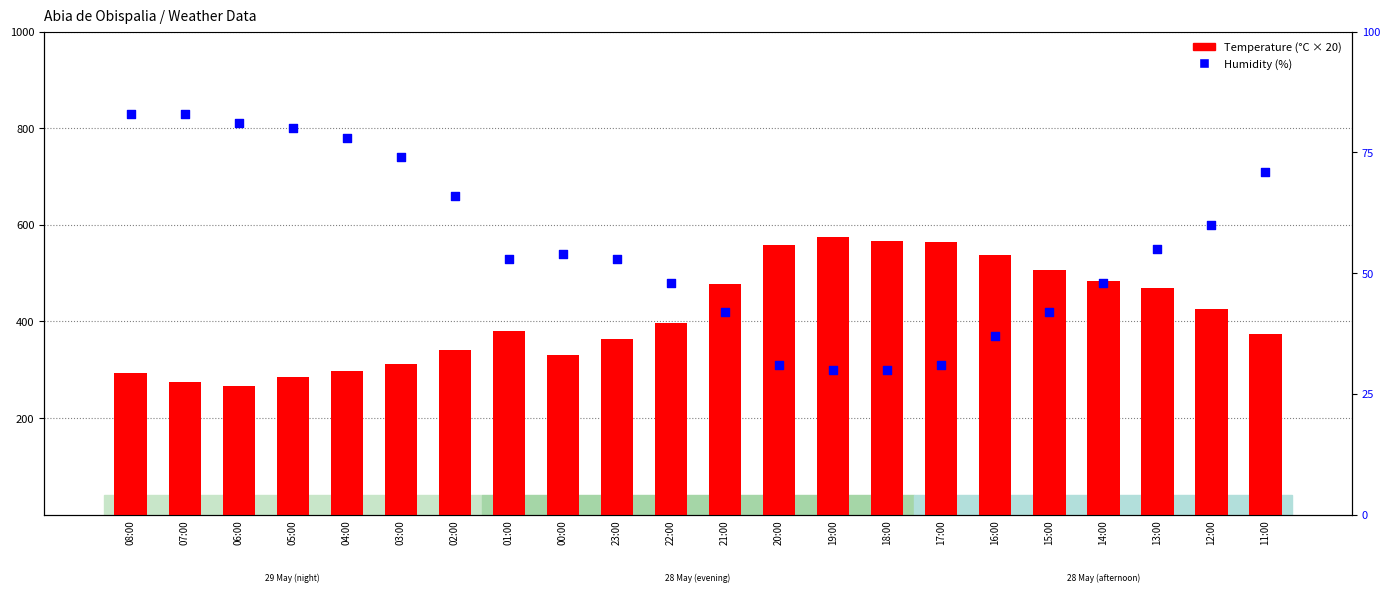

Which series contains the highest Y value?

Temperature (°C × 20)